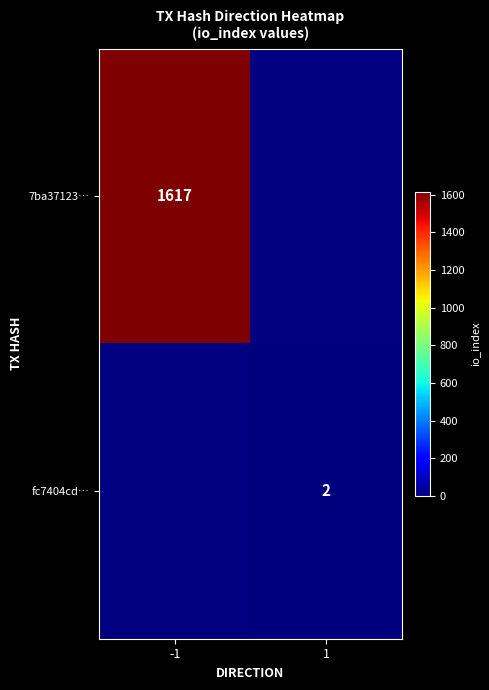

What is the maximum value shown in the chart?

1617.0